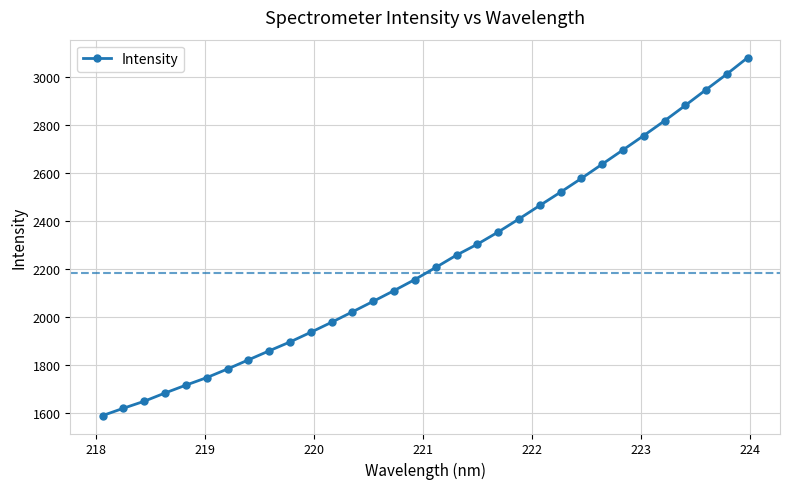

What is the value of the 6th point from the left?

1747.1